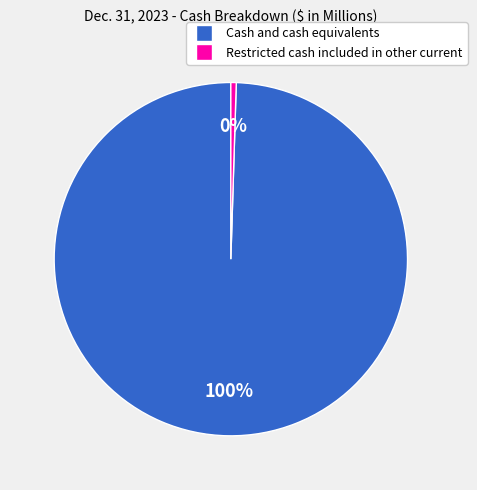

What is the largest slice in the pie chart?

Cash and cash equivalents